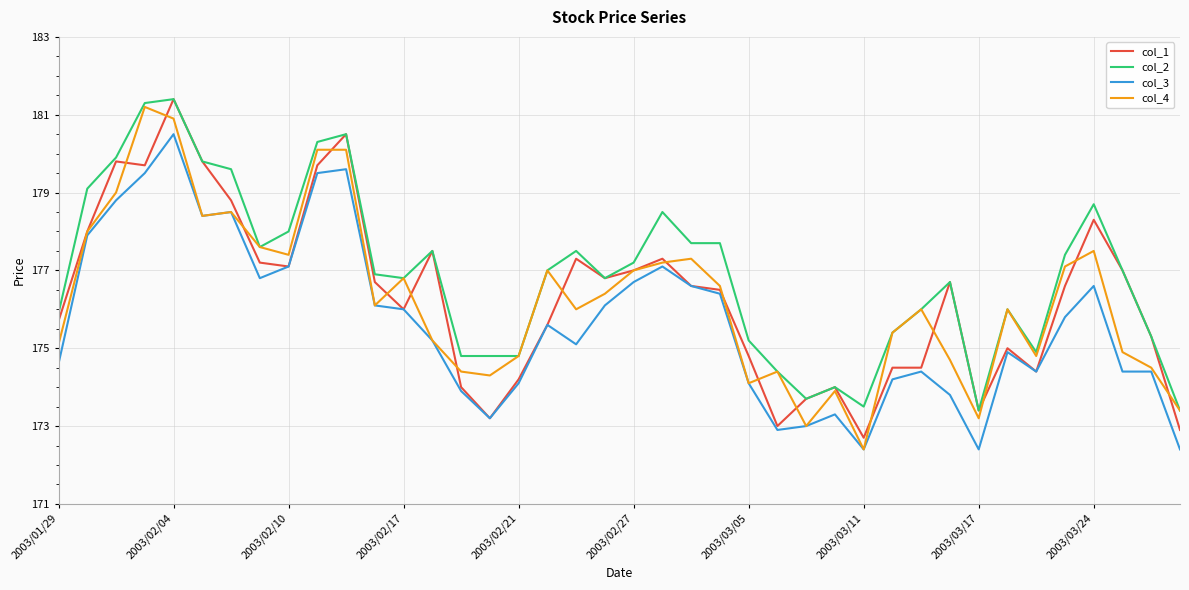

What is the lowest value of the col_4 series?

172.4